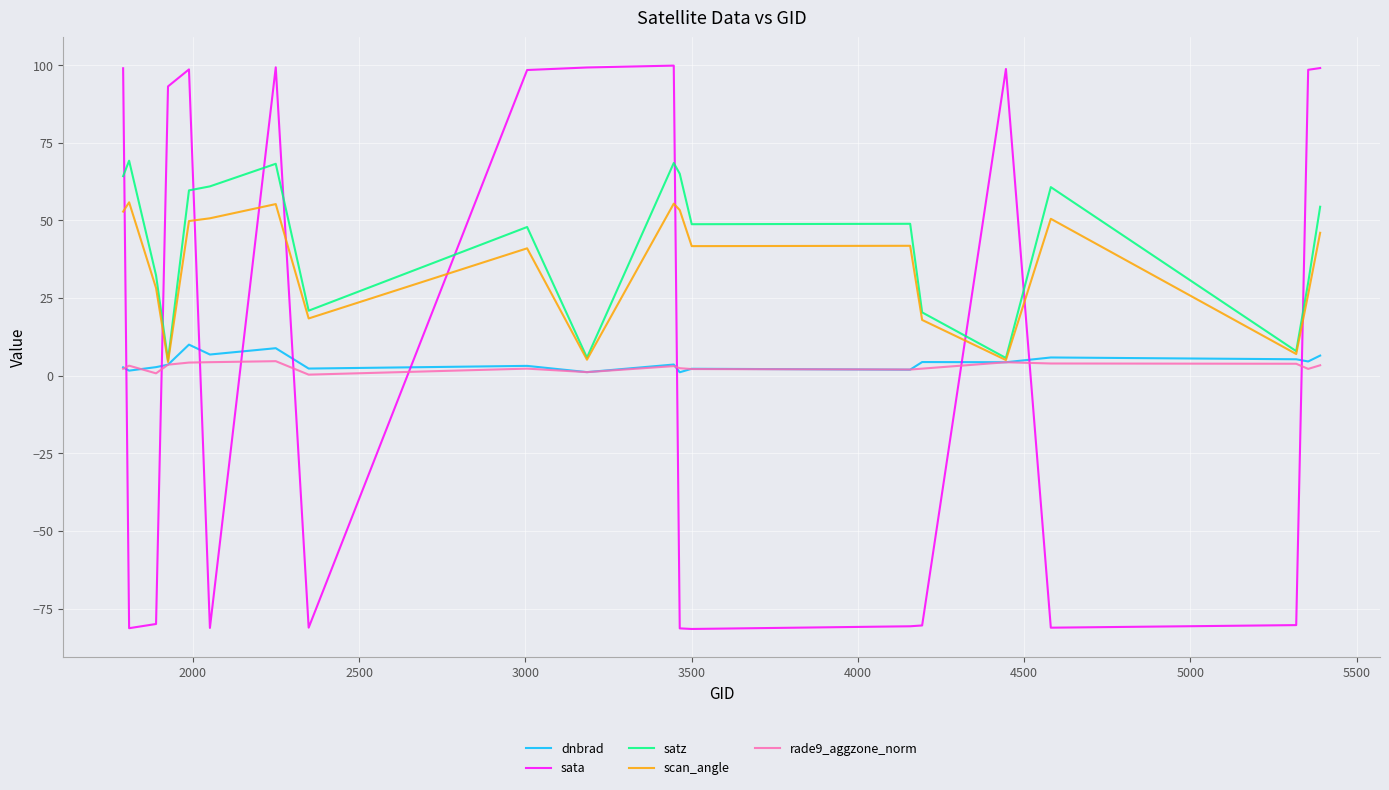

Which series has the largest range (max minus min)?

sata